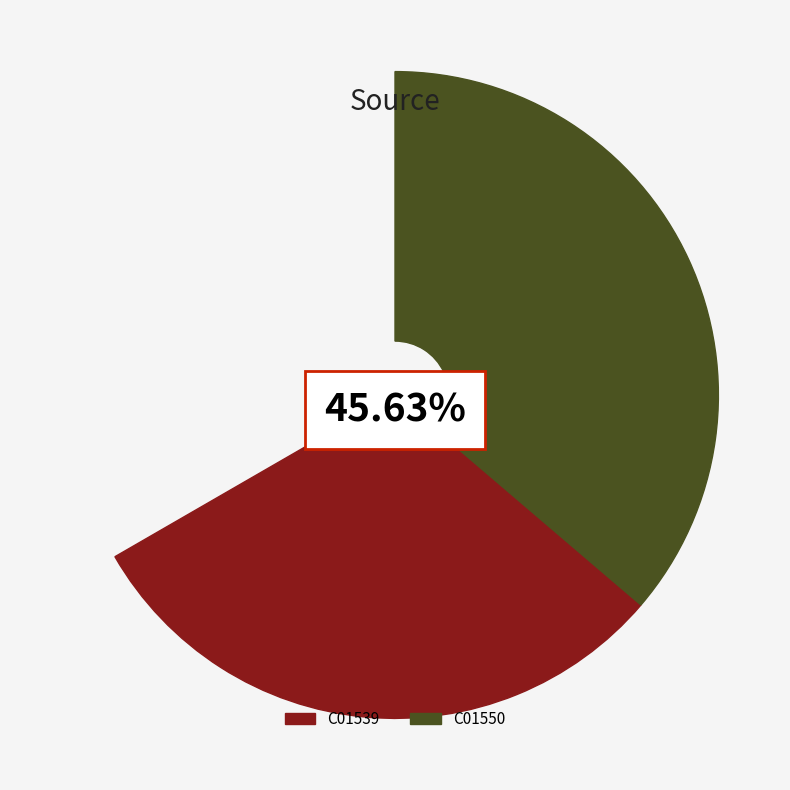

Does any single category account for the majority?

Yes